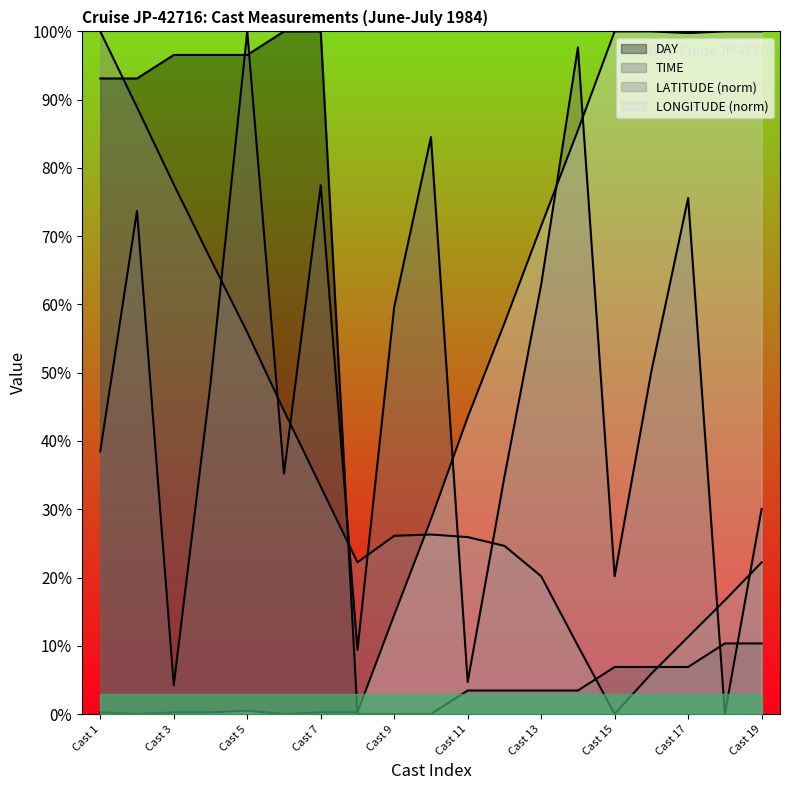

Which category has the highest value in the DAY series?

Cast 6